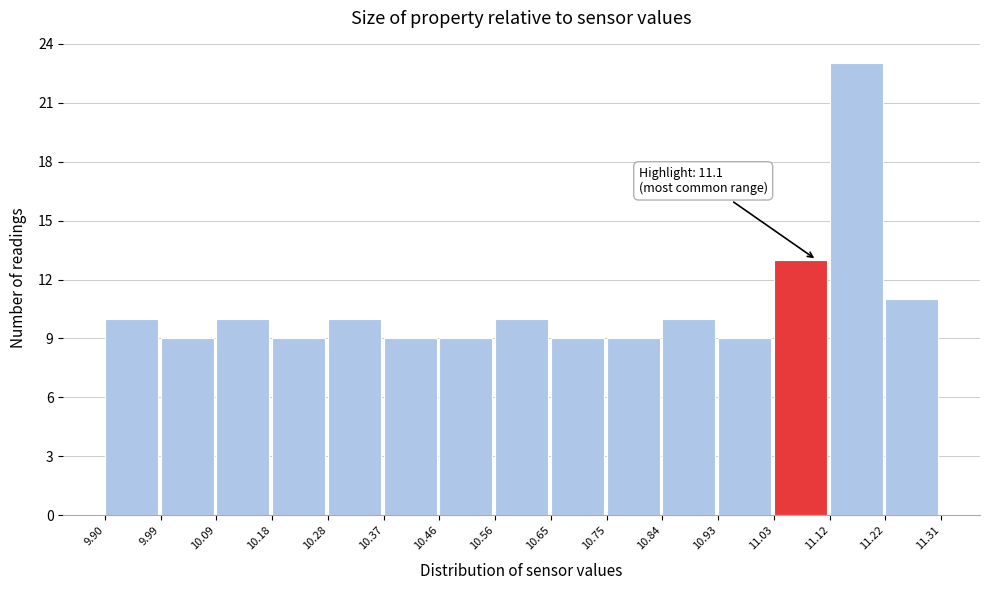

Over which range of the x-axis is the bar tallest?

11.12 to 11.22